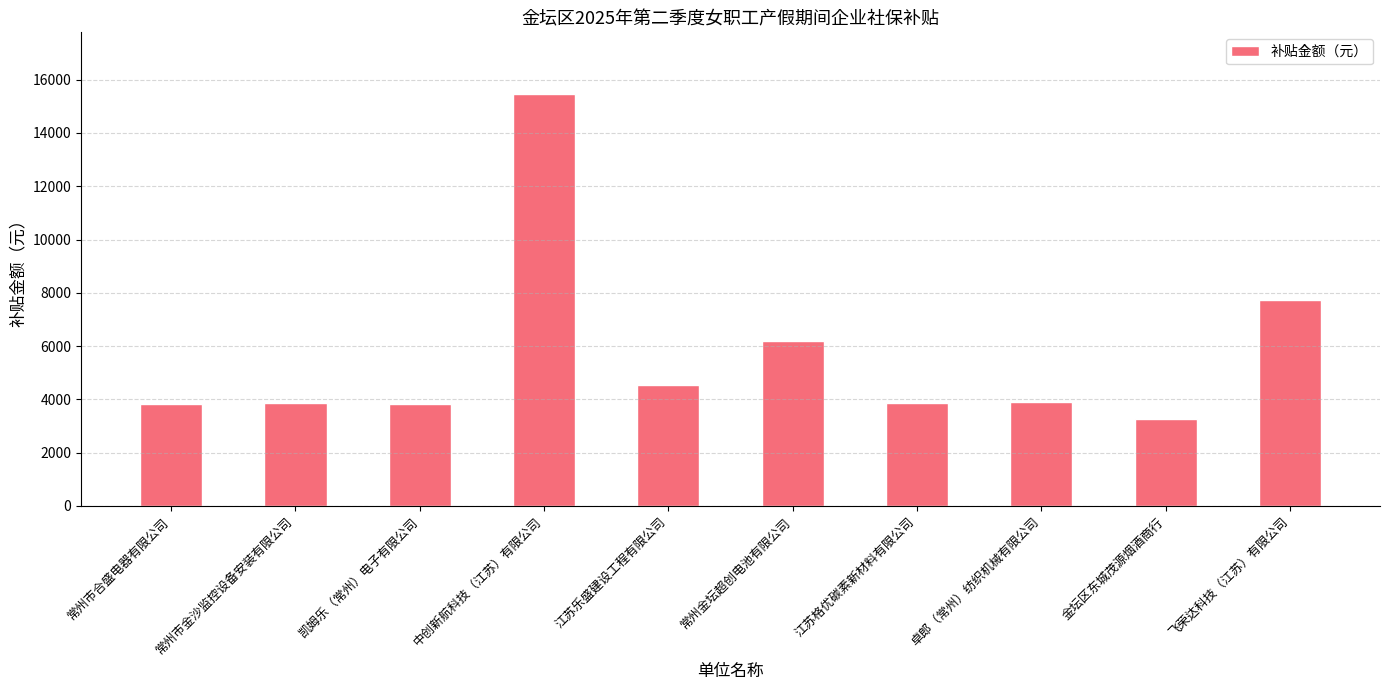

How many distinct data groups are displayed?

1